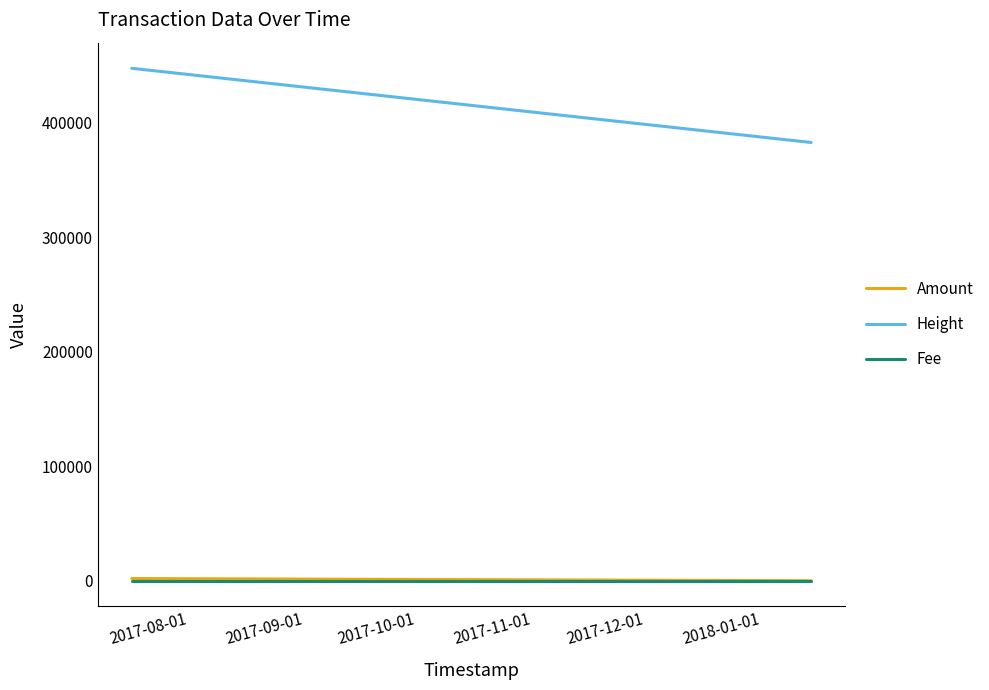

Which series has the largest range (max minus min)?

Height